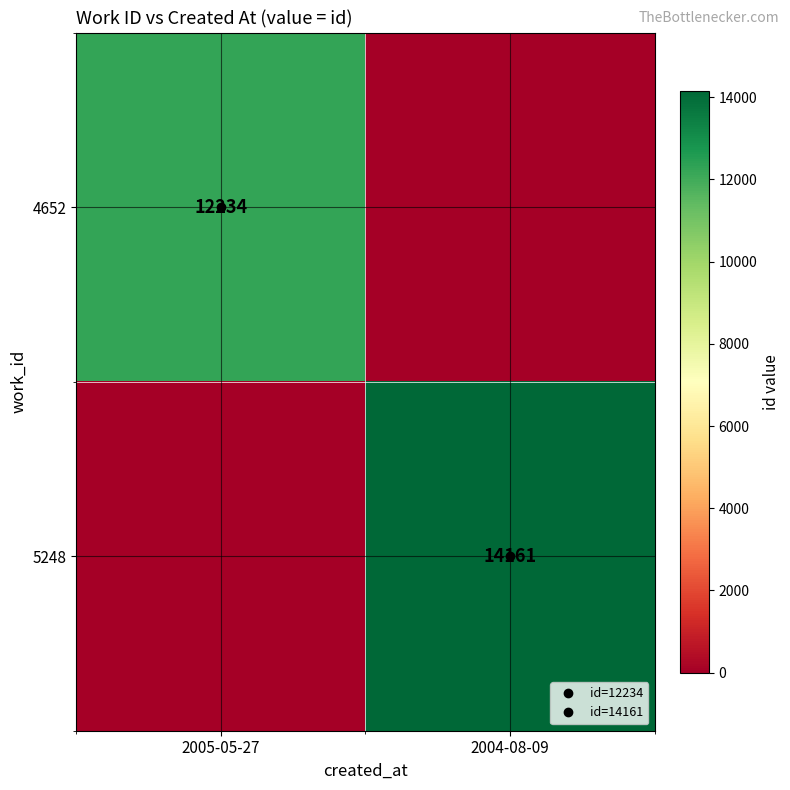

How many values in the 4652 series are below 12234?

1